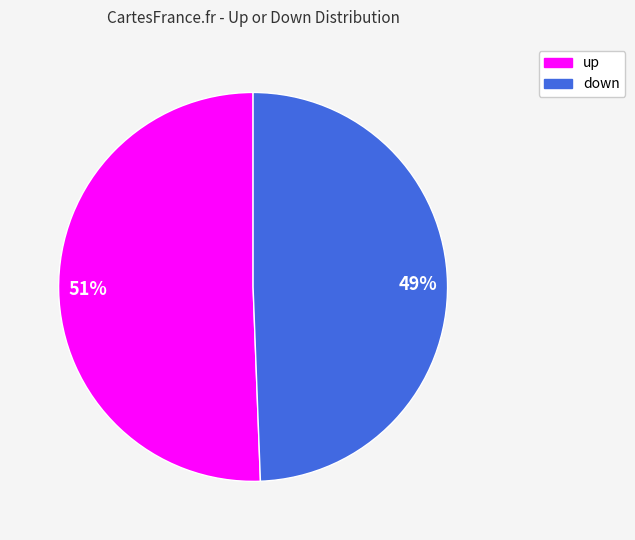

Approximately how many times larger is the value at 51% compared to 49%?

1.0